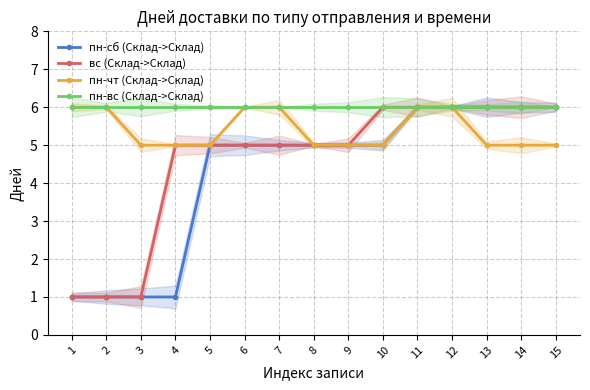

What is the minimum value shown in the chart?

1